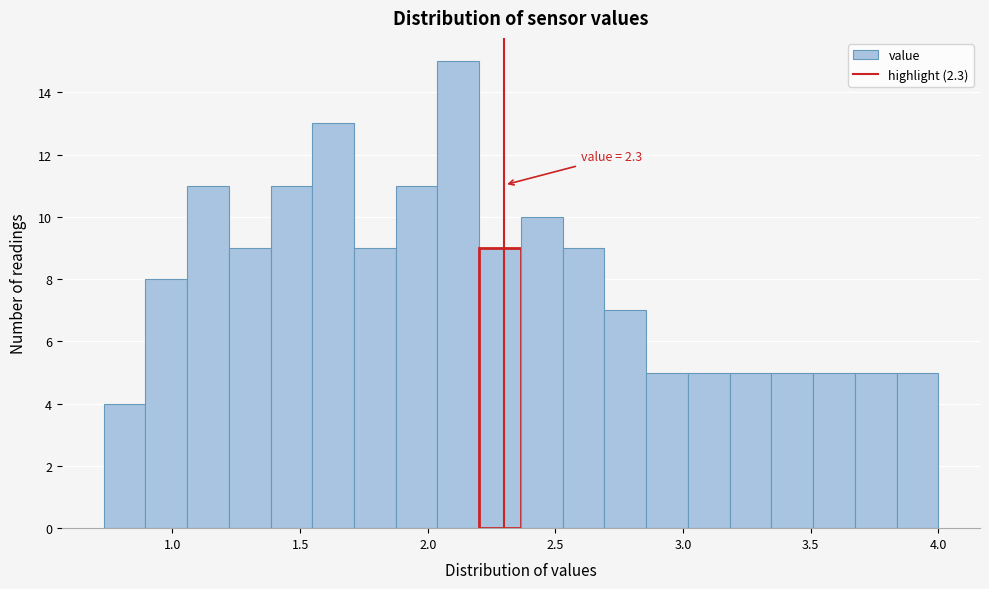

Around what value on the x-axis is the tallest bar? Give the approximate position of its centre, as read against the axis.

2.10